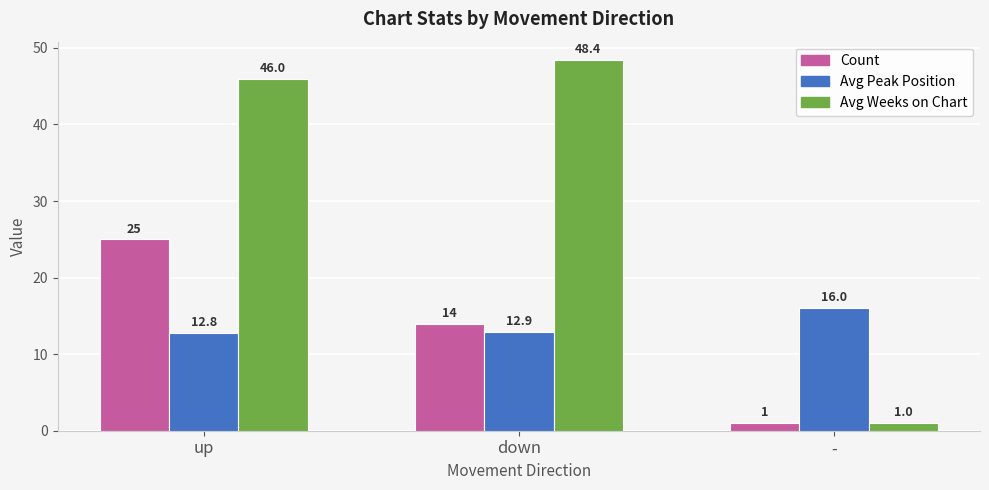

What position from the right is down?

2